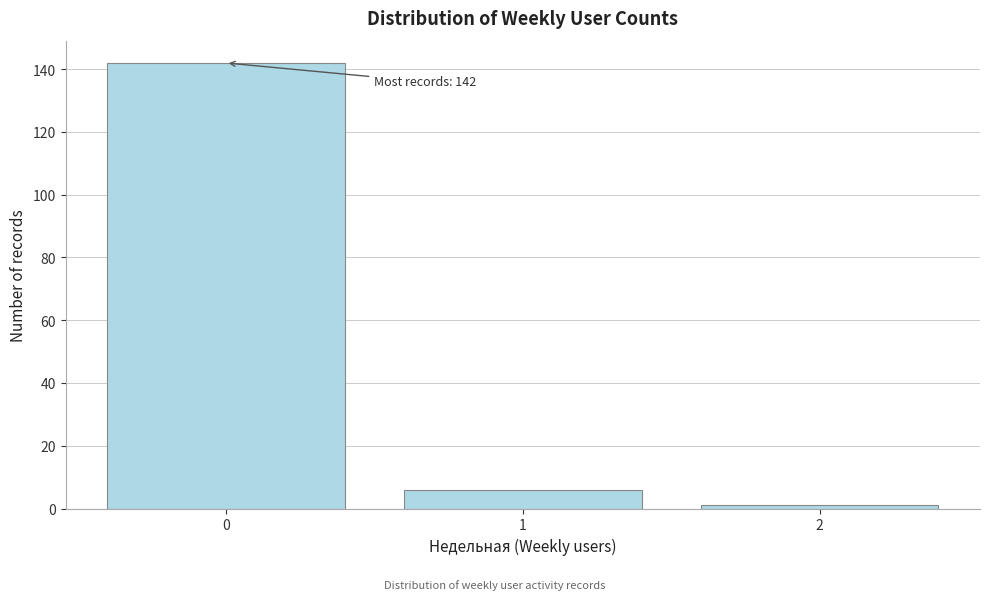

Over which range of the x-axis is the bar tallest?

-0.5 to 0.5